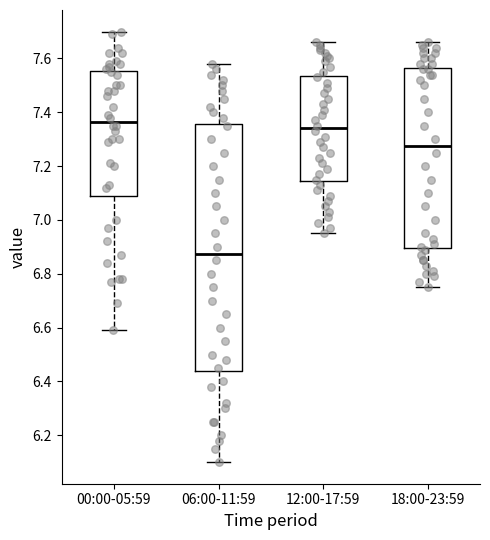

Which box has the lowest median line?

06:00-11:59